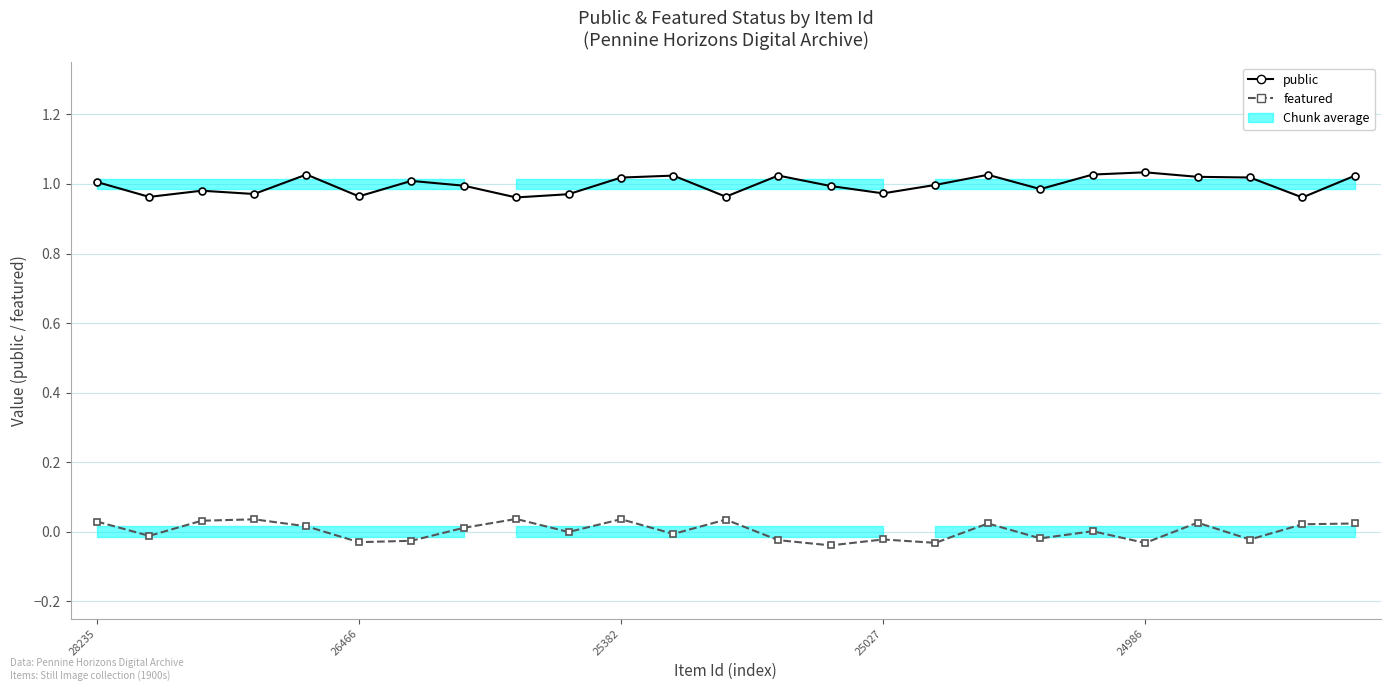

At how many categories does at least one series exceed 0?

25